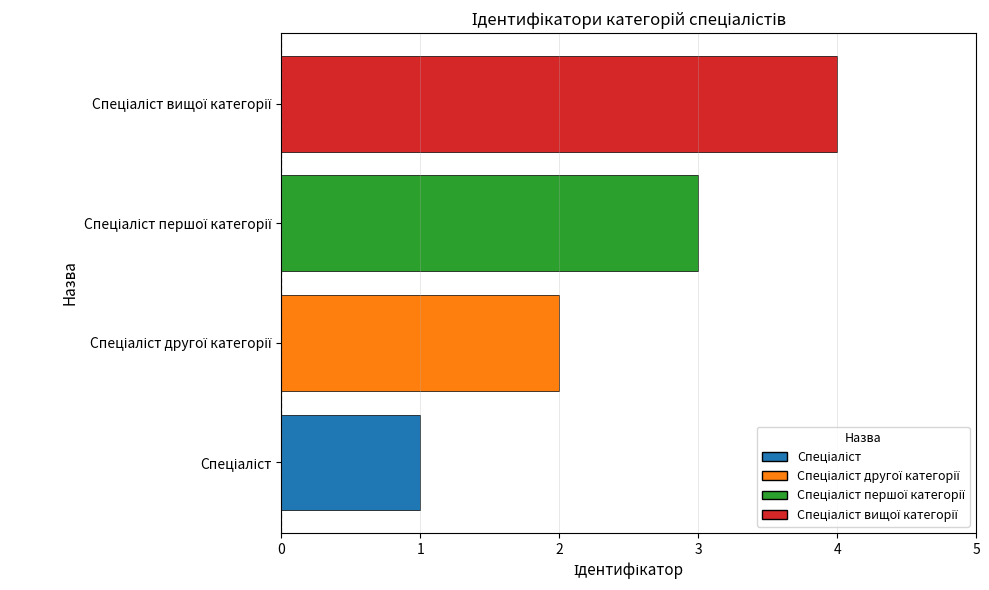

What is the sum of all values?

10